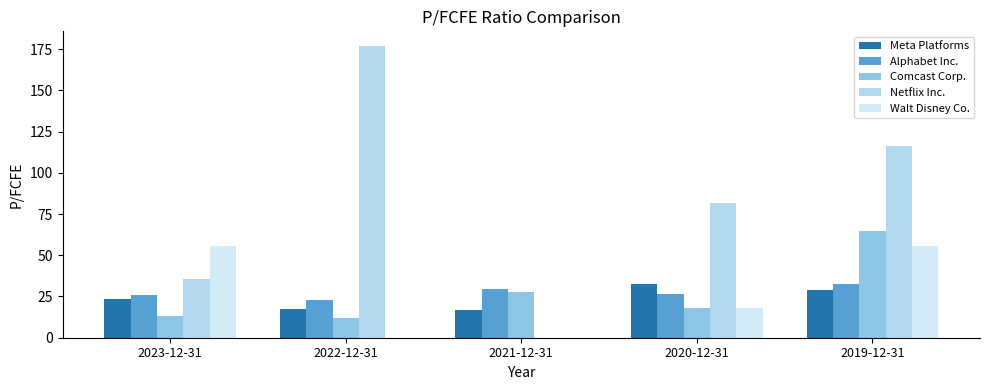

Which series has the largest total across all categories?

Netflix Inc.